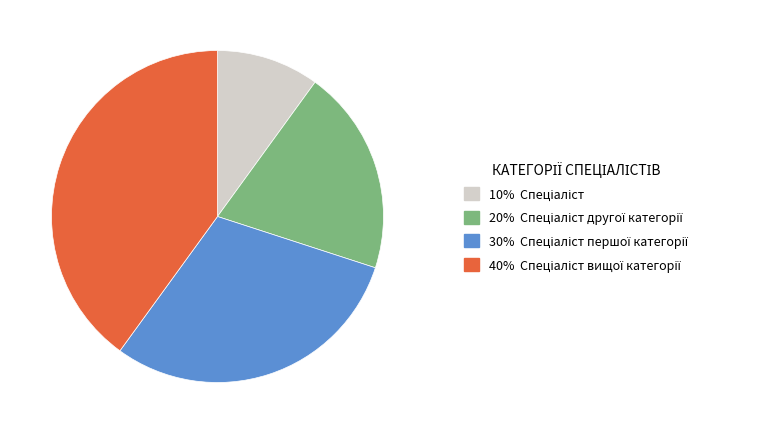

Is there any slice that represents more than half of the pie?

No